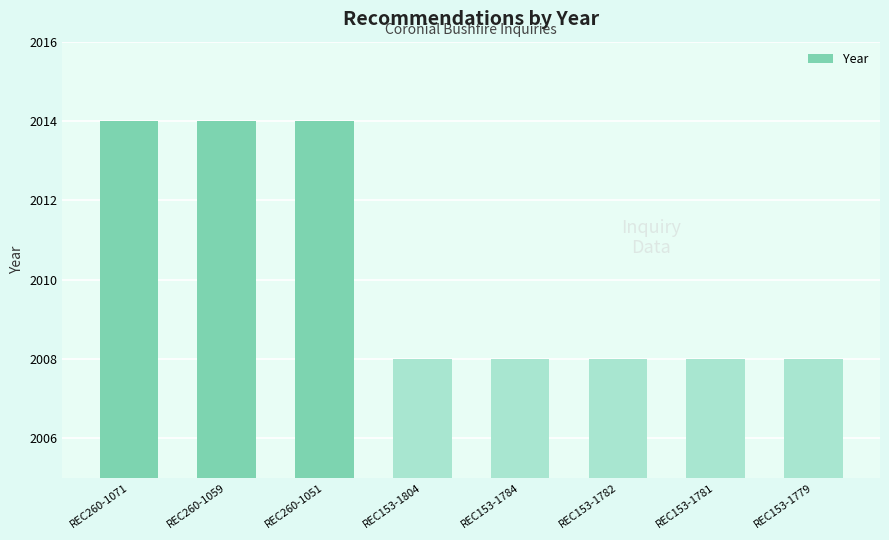

What is the value of the 6th bar from the left?

2008